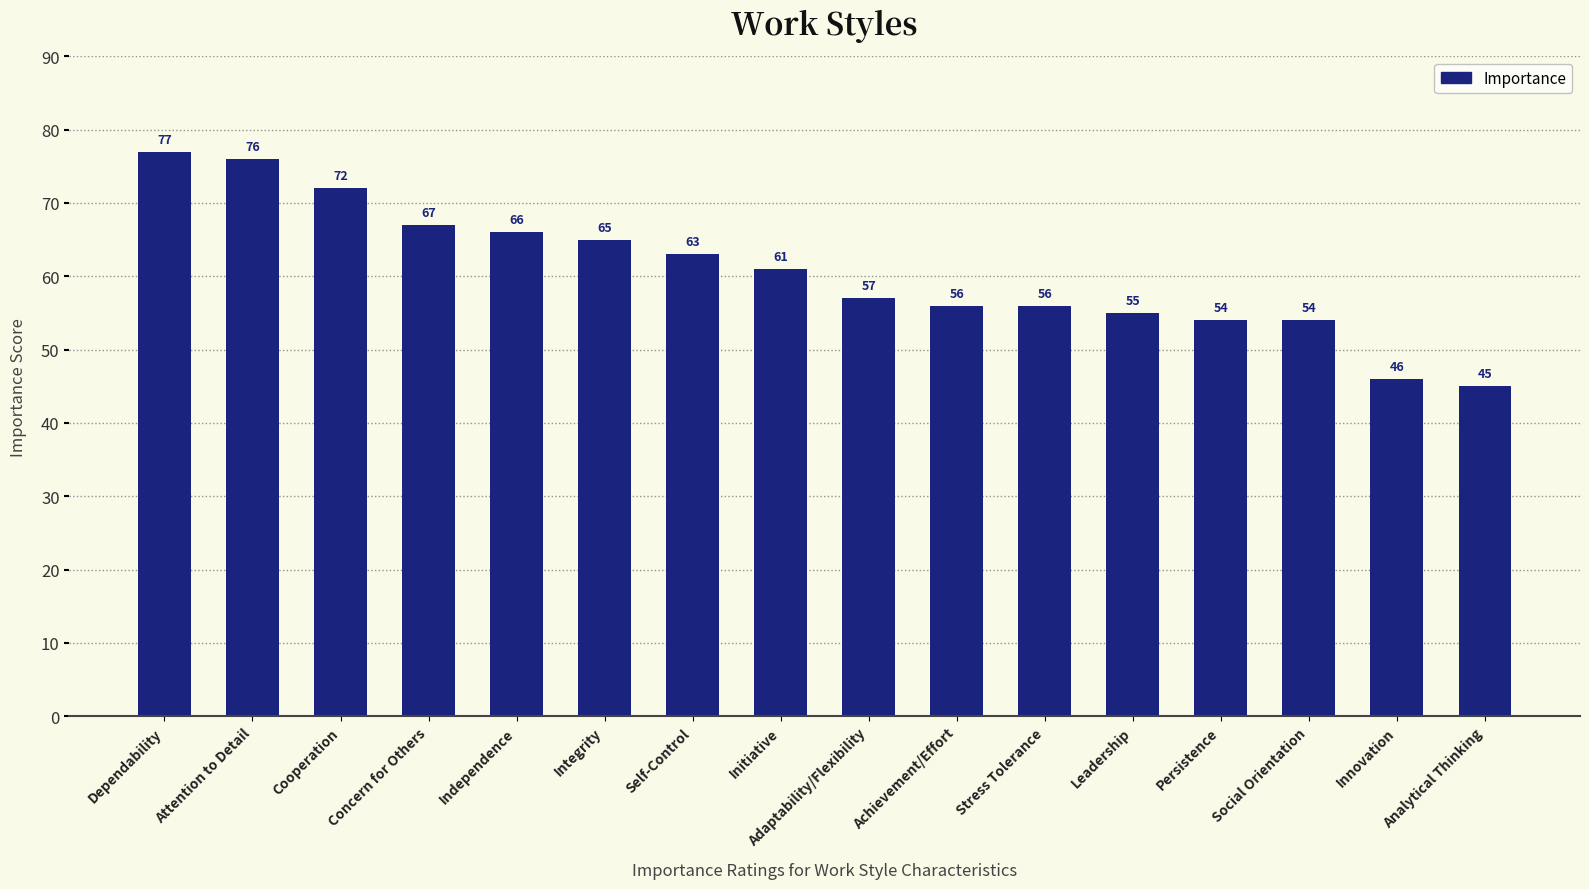

What is the approximate value at Persistence, to the nearest 10?

50